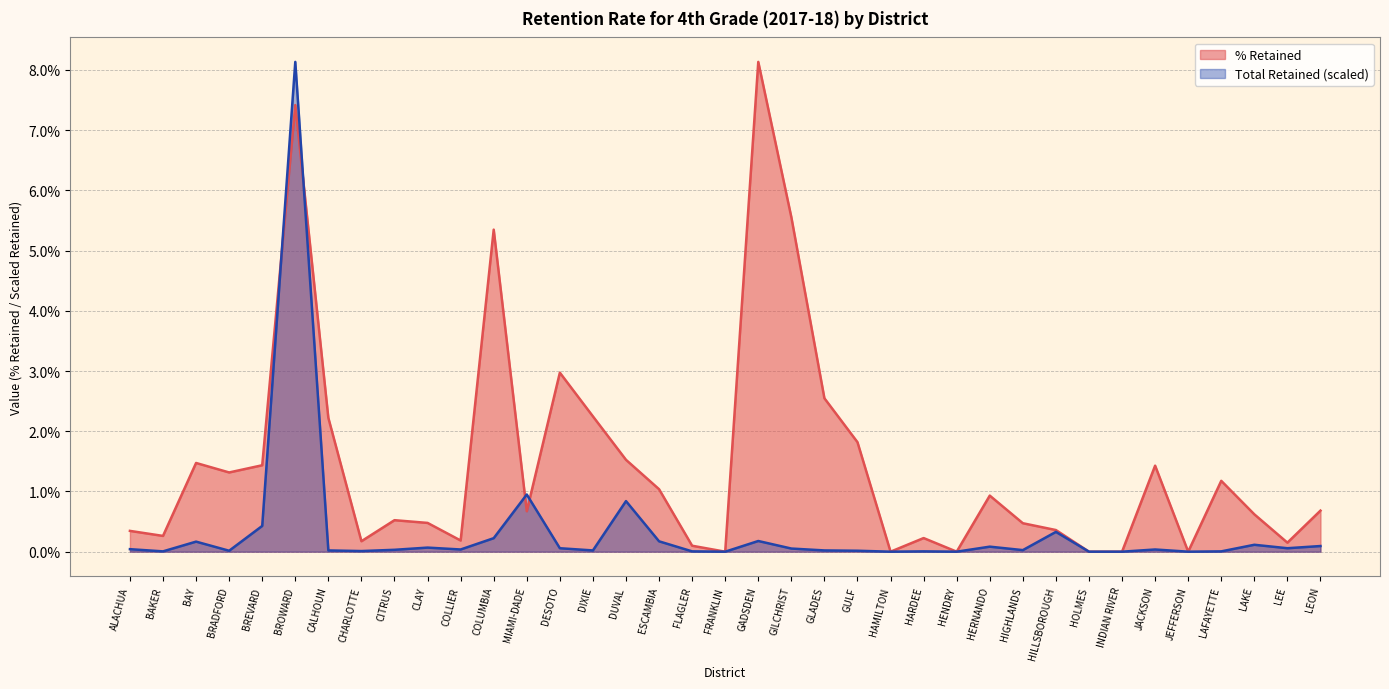

Which series has the largest range (max minus min)?

Total Retained